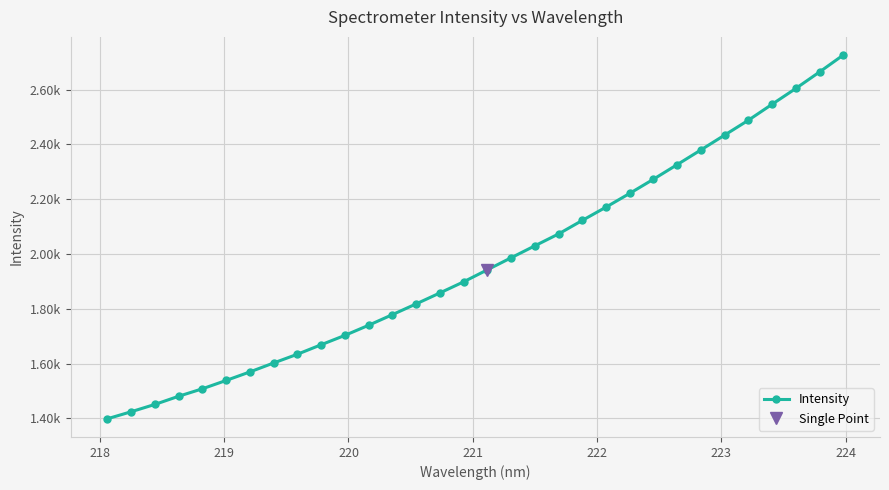

What is the value of the 5th point from the left?

1508.1